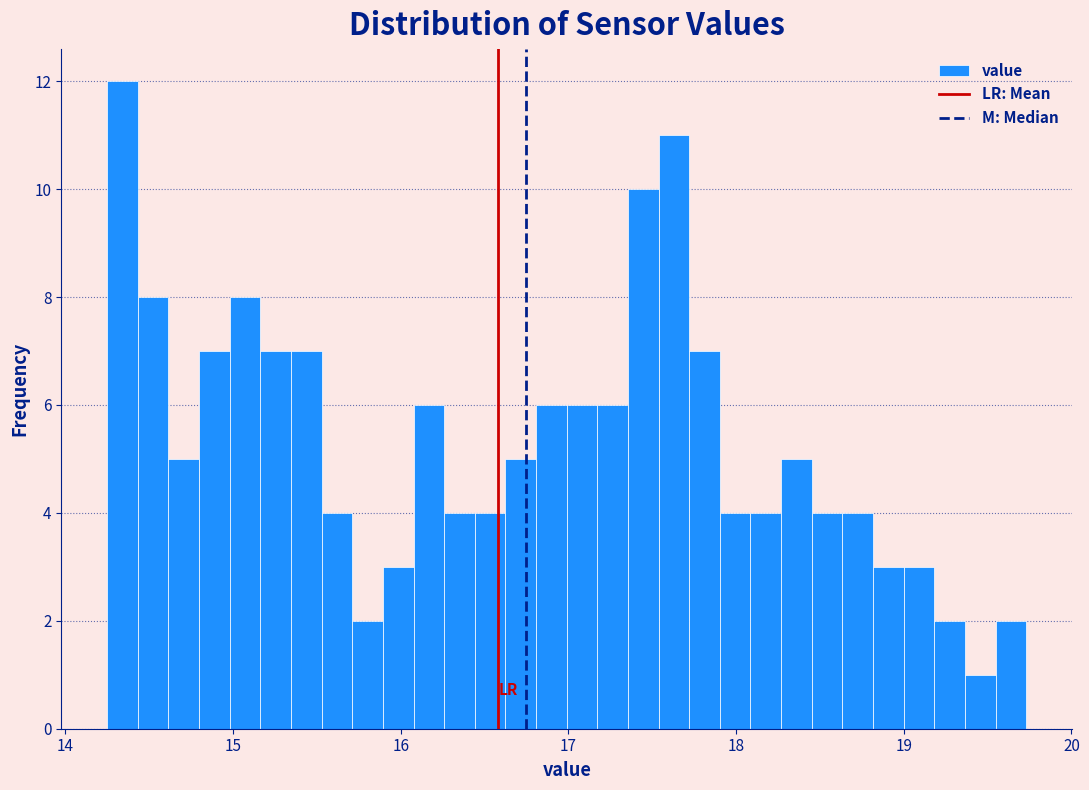

Read against the x-axis, roughly where is the centre of the tallest bar?

14.3